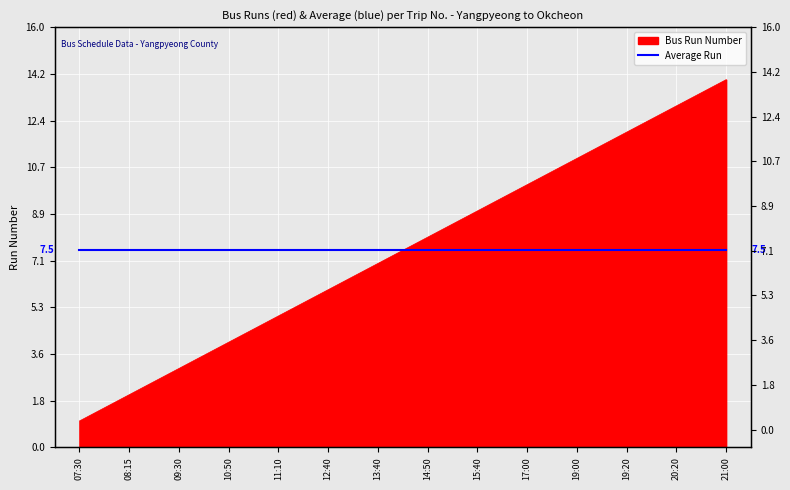

What is the change in value from 19:00 to 21:00?

+3